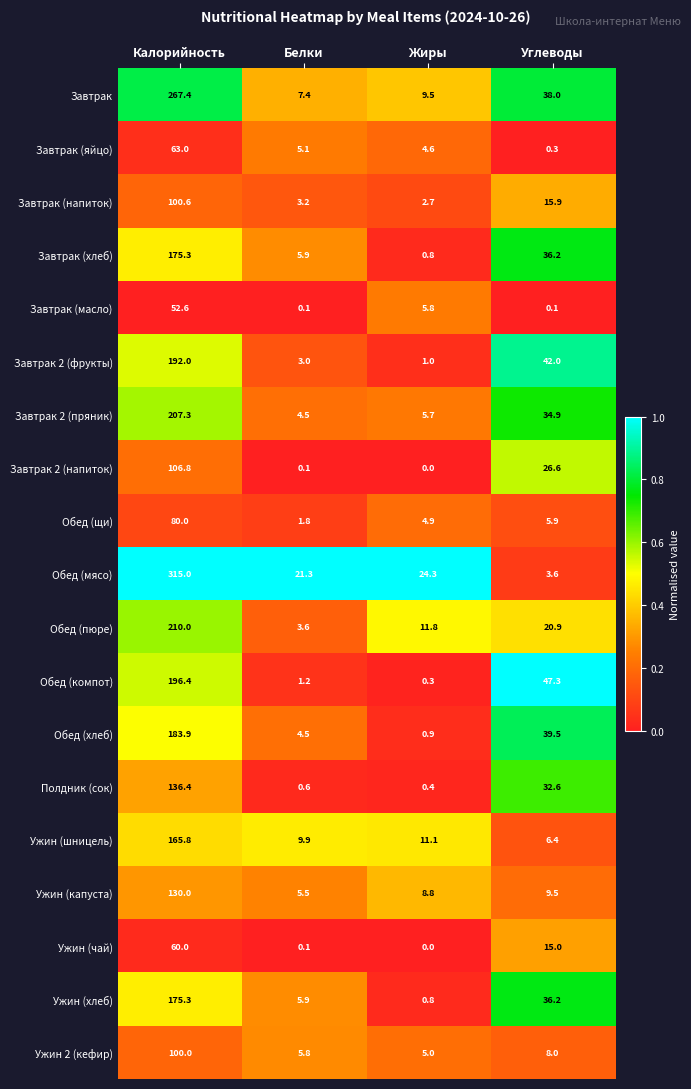

At which category is the sum across all series the highest?

Калорийность